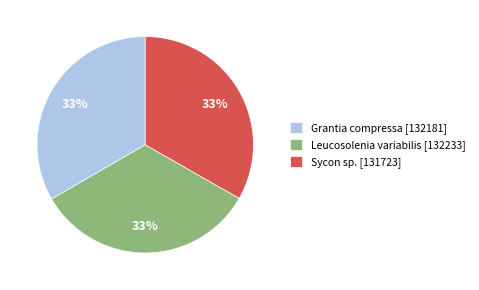

Is it true that Grantia compressa is 33% of the pie?

True